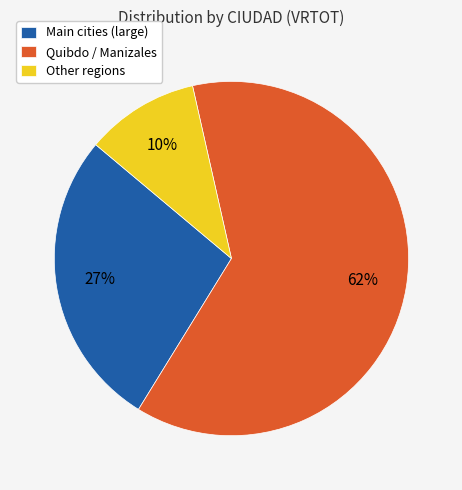

Is it true that Main cities (large) is 27% of the pie?

True